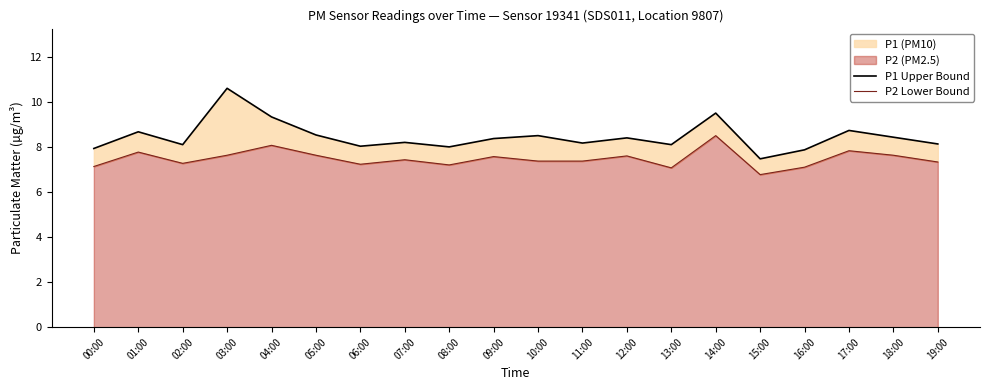

Reading right to left, transcribe all the data shown in this chart.

P1 Upper Bound: 19:00=8.1	18:00=8.4	17:00=8.7	16:00=7.9	15:00=7.5	14:00=9.5	13:00=8.1	12:00=8.4	11:00=8.2	10:00=8.5	09:00=8.4	08:00=8.0	07:00=8.2	06:00=8.0	05:00=8.5	04:00=9.3	03:00=10.6	02:00=8.1	01:00=8.7	00:00=7.9
P2 Lower Bound: 19:00=7.3	18:00=7.6	17:00=7.8	16:00=7.1	15:00=6.8	14:00=8.5	13:00=7.1	12:00=7.6	11:00=7.4	10:00=7.4	09:00=7.6	08:00=7.2	07:00=7.4	06:00=7.2	05:00=7.6	04:00=8.1	03:00=7.6	02:00=7.3	01:00=7.8	00:00=7.1